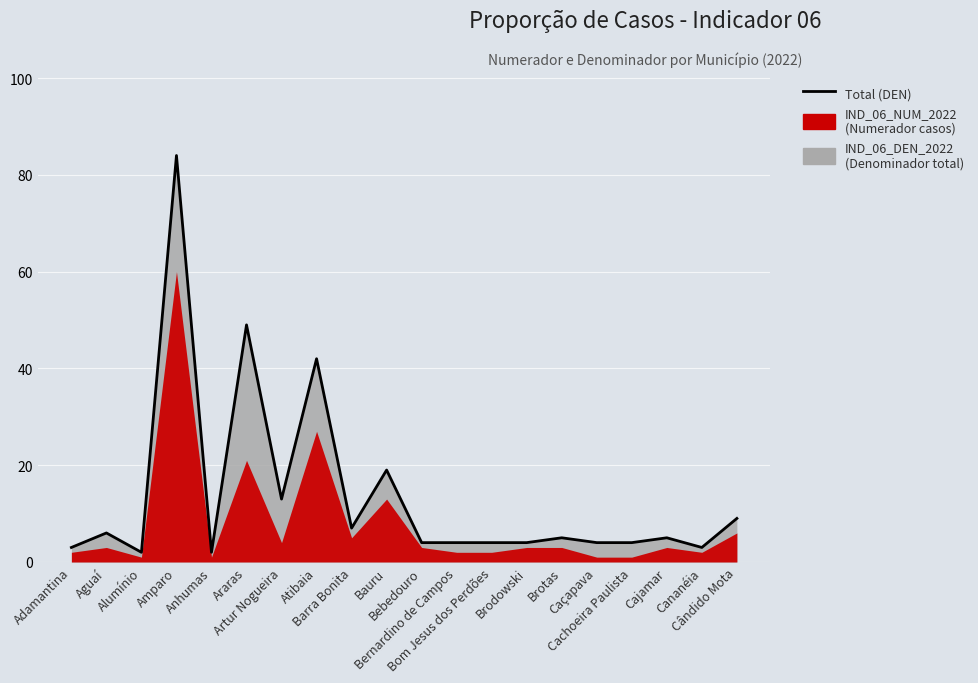

At which category does the data reach its first local peak?

Aguaí